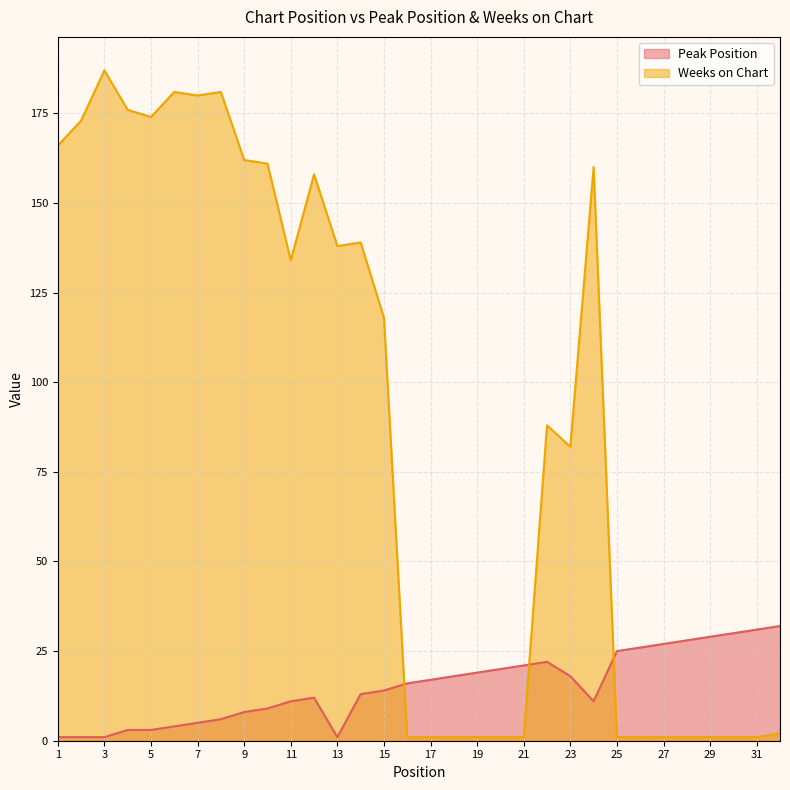

Which series has the largest total across all categories?

Weeks on Chart